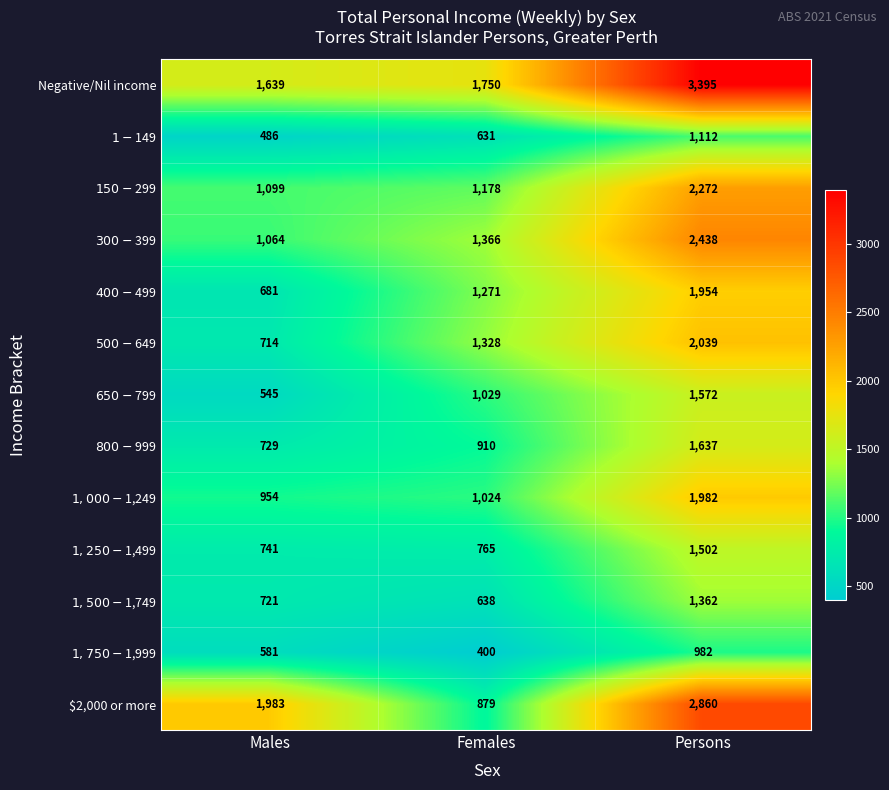

At which category is the sum across all series the highest?

Persons